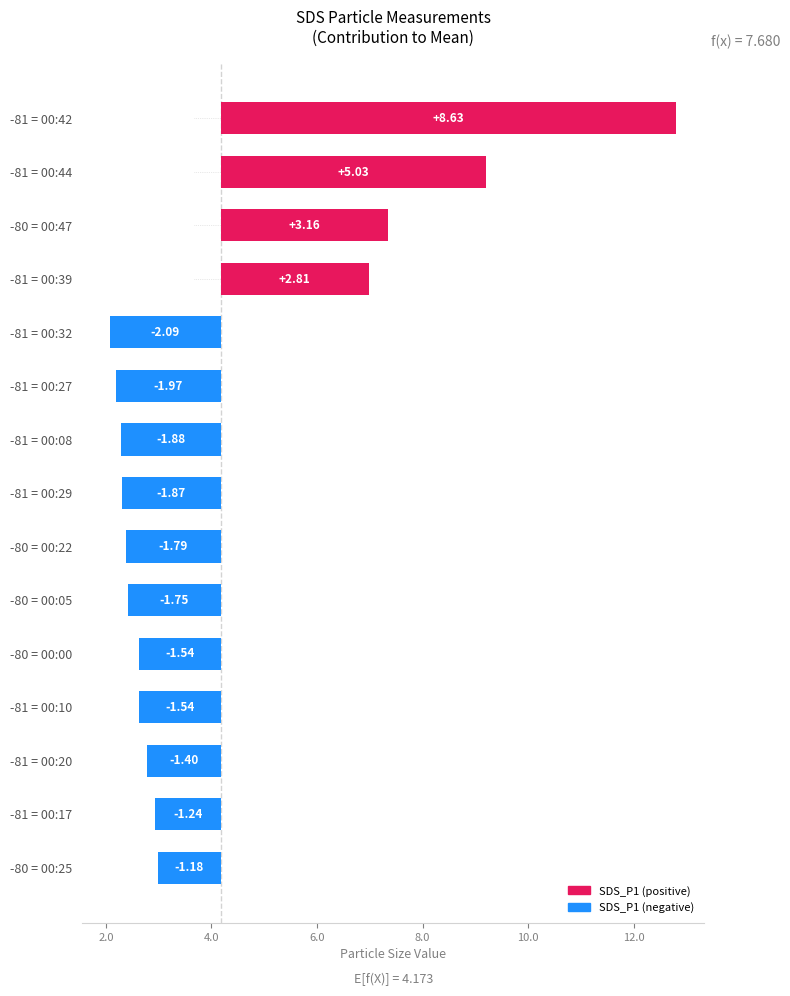

What is the minimum value shown in the chart?

-2.1